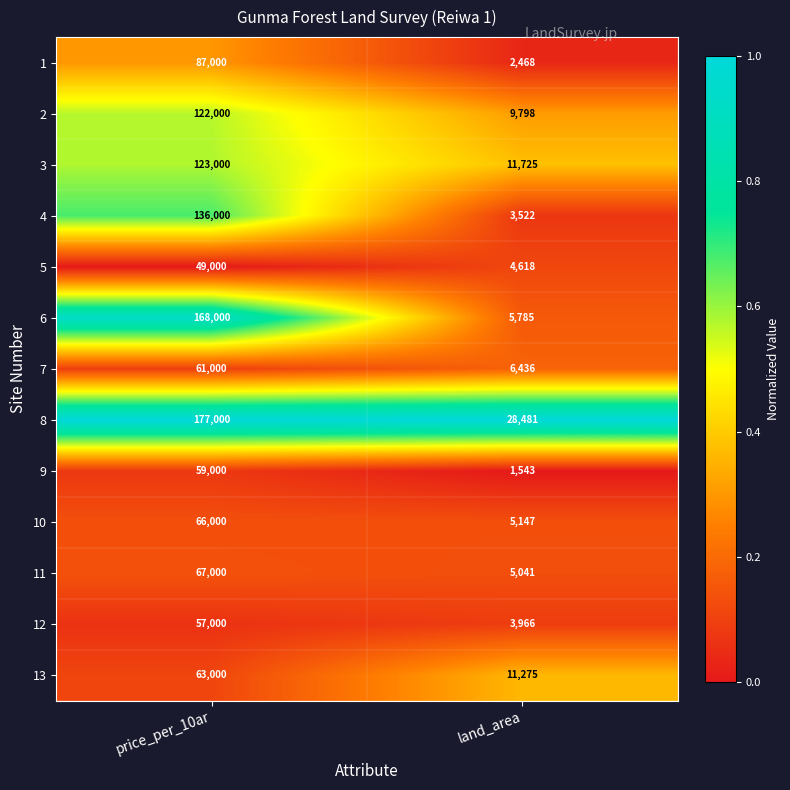

What is the total value across all series at price_per_10ar?

1235000